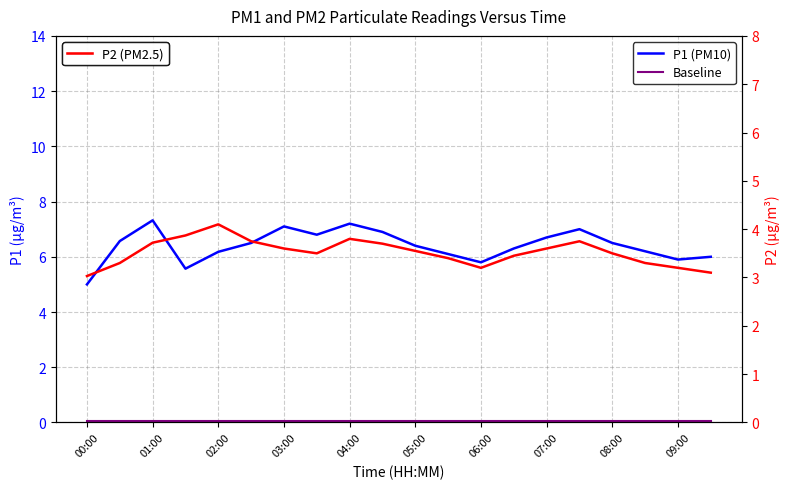

Which category has the lowest value in the P2 (PM2.5) series?

00:00